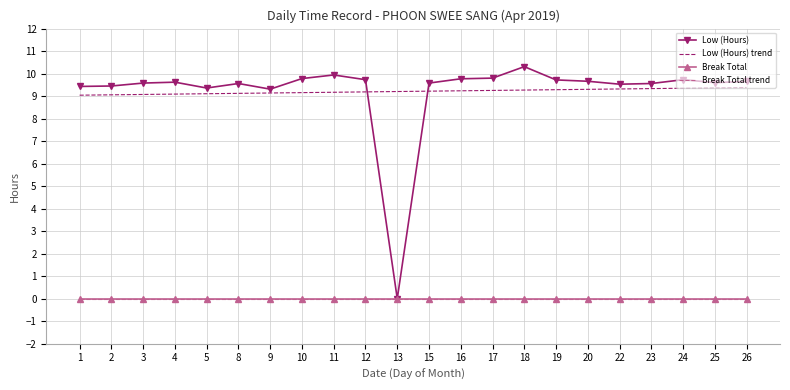

At which category does the chart reach its peak across all series?

18